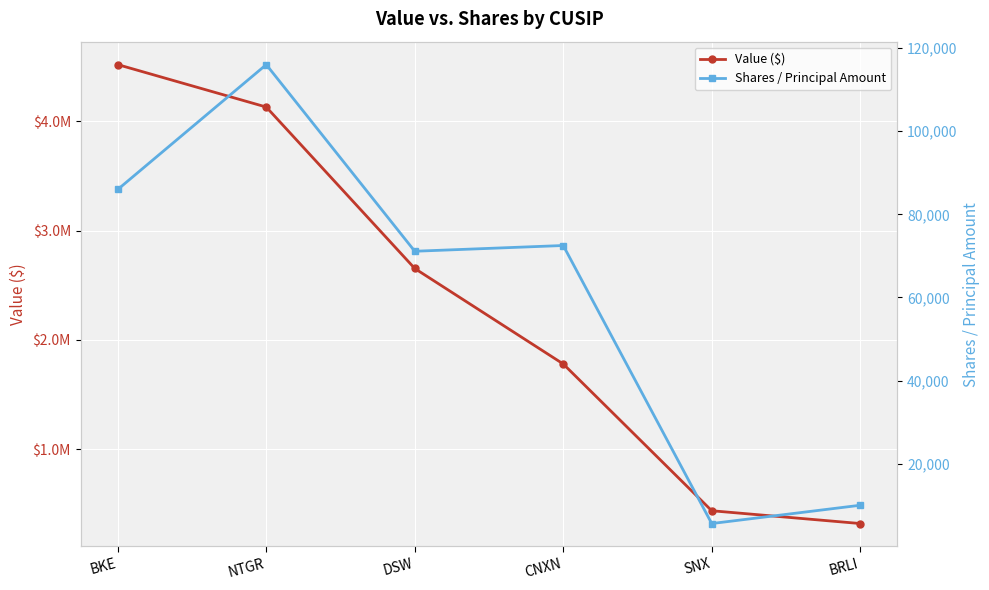

Is this an area chart (filled region under the line)?

No